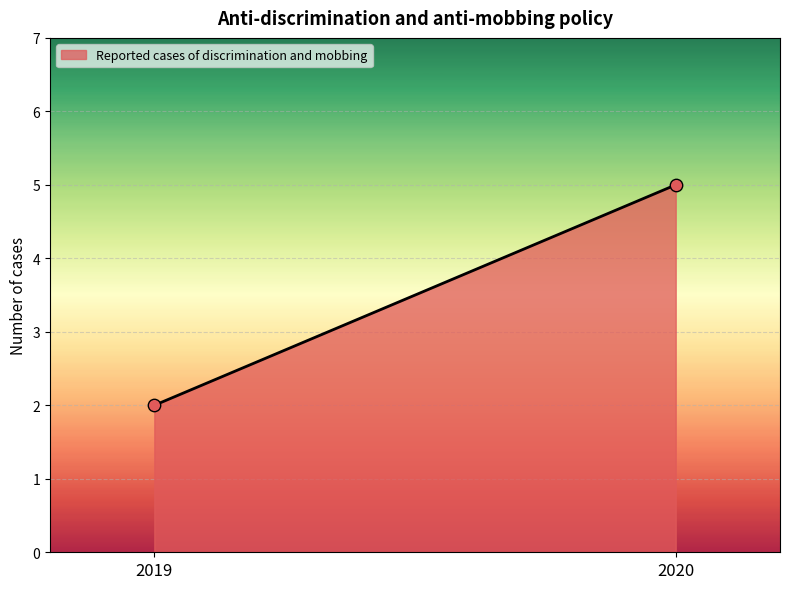

What is the range of Y values (max minus min)?

3